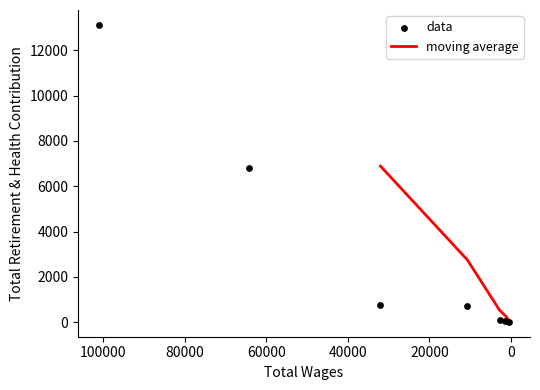

What is the change in value from 64316 to 341?

-6772